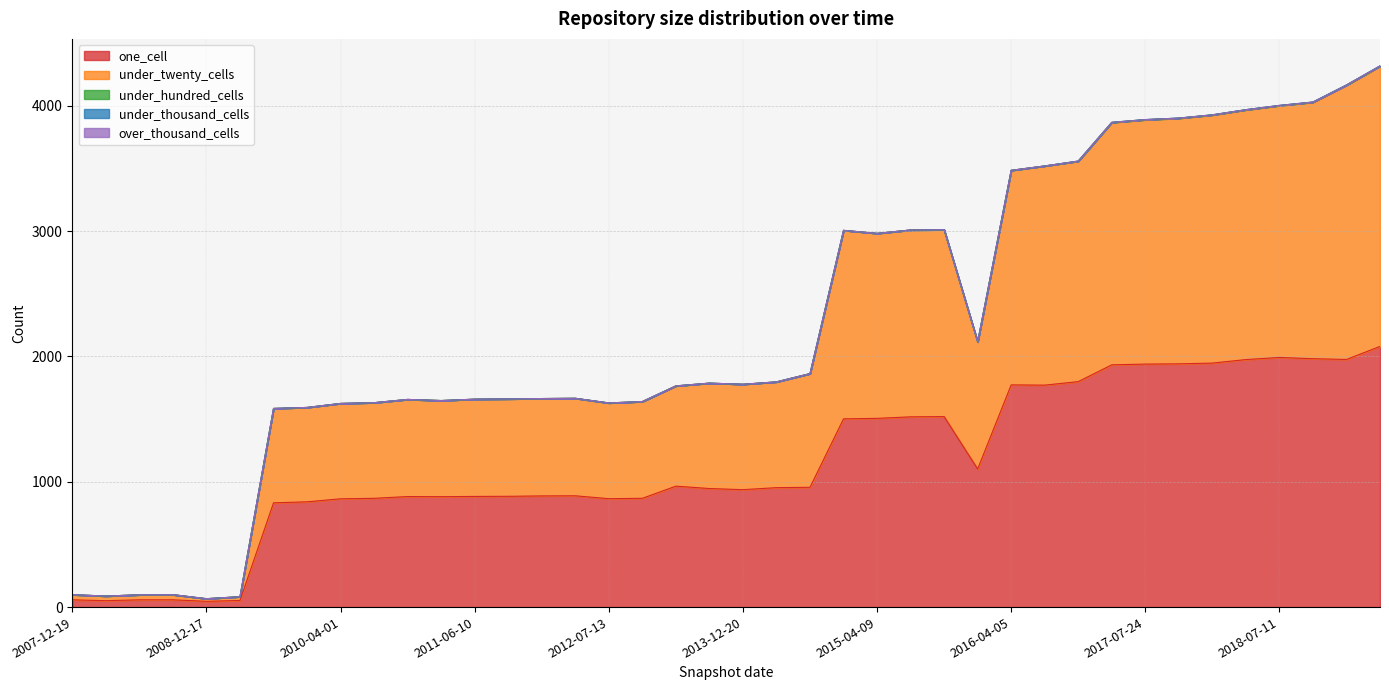

What are all the series names shown in the legend?

one_cell, under_twenty_cells, under_hundred_cells, under_thousand_cells, over_thousand_cells